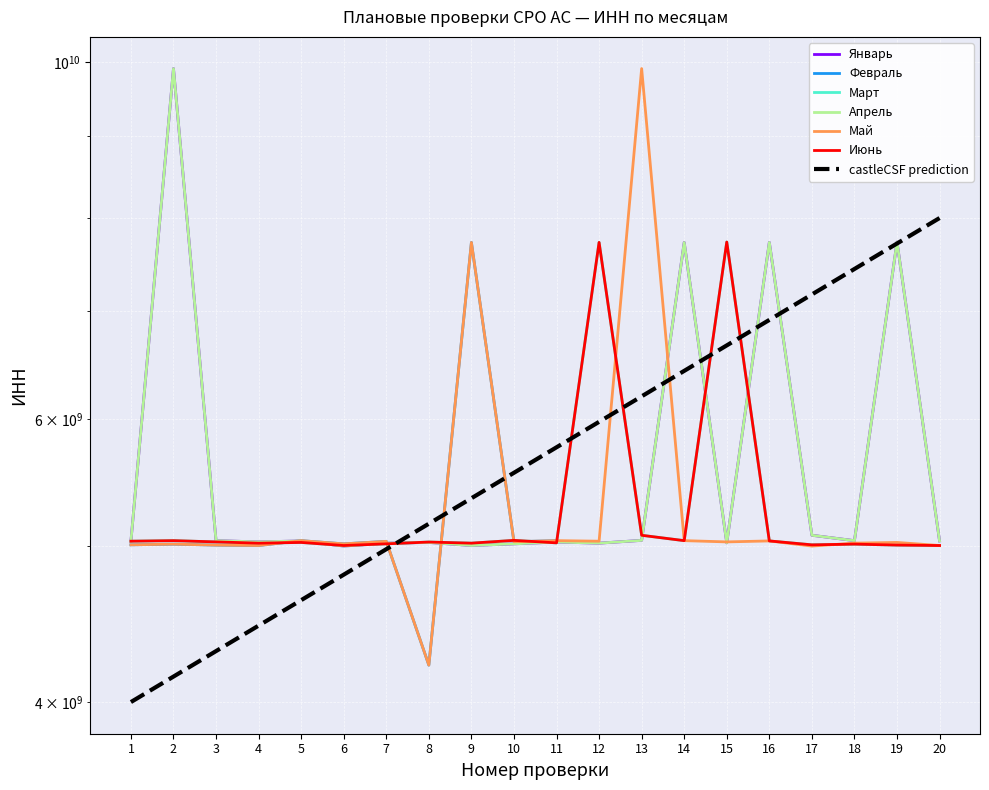

What is the spread (max minus min) of values at 6?

15996899